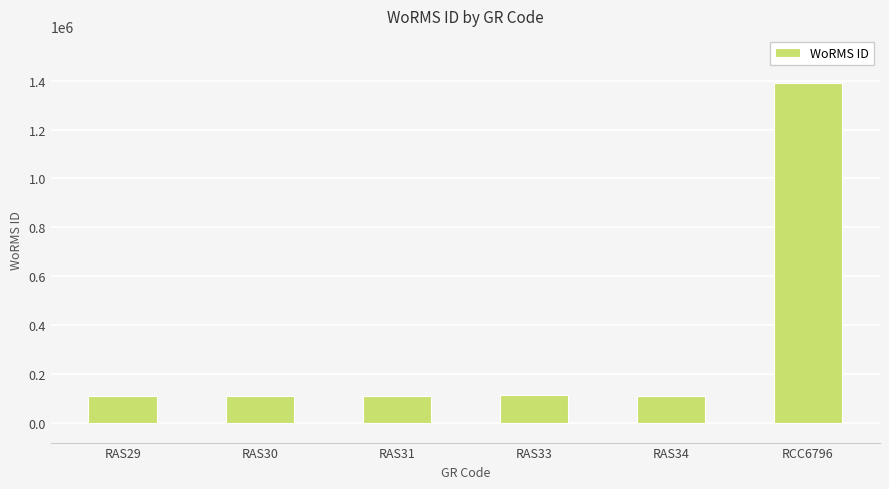

Are the bars horizontal?

No